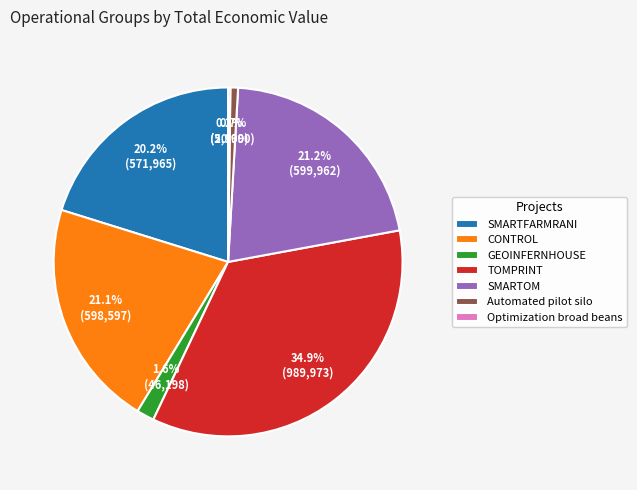

To the nearest percent, what percentage of the pie is TOMPRINT?

35%